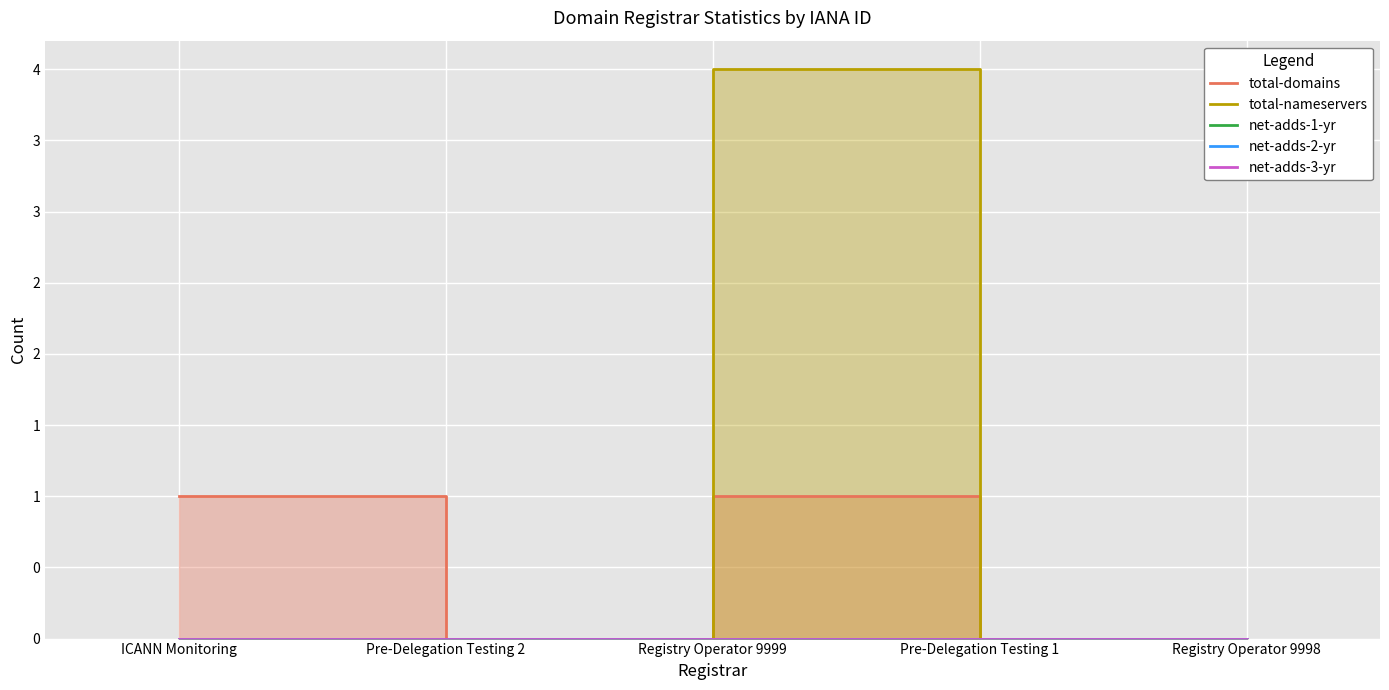

What position from the right is Pre-Delegation Testing 1?

2